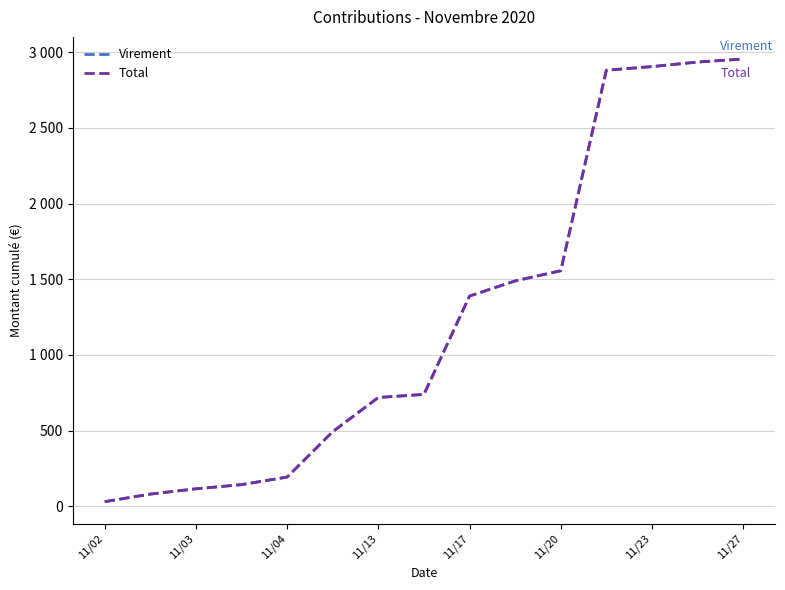

Where is Total nearest to the value 1492?

9